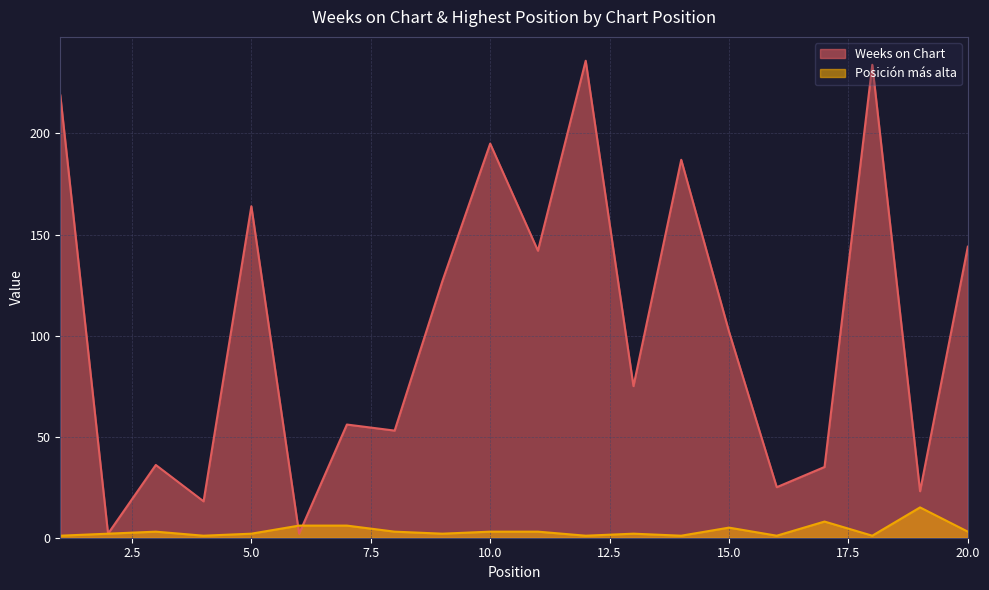

At how many categories does at least one series exceed 216?

3